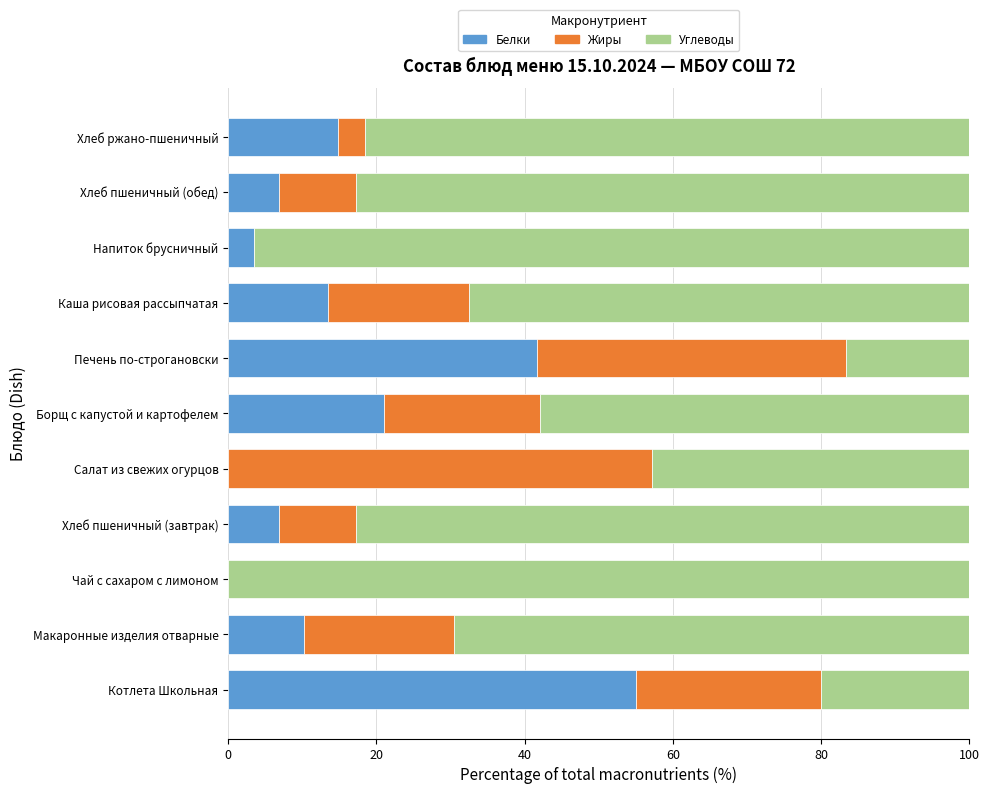

What is the total value across all series at Напиток брусничный?

100.0